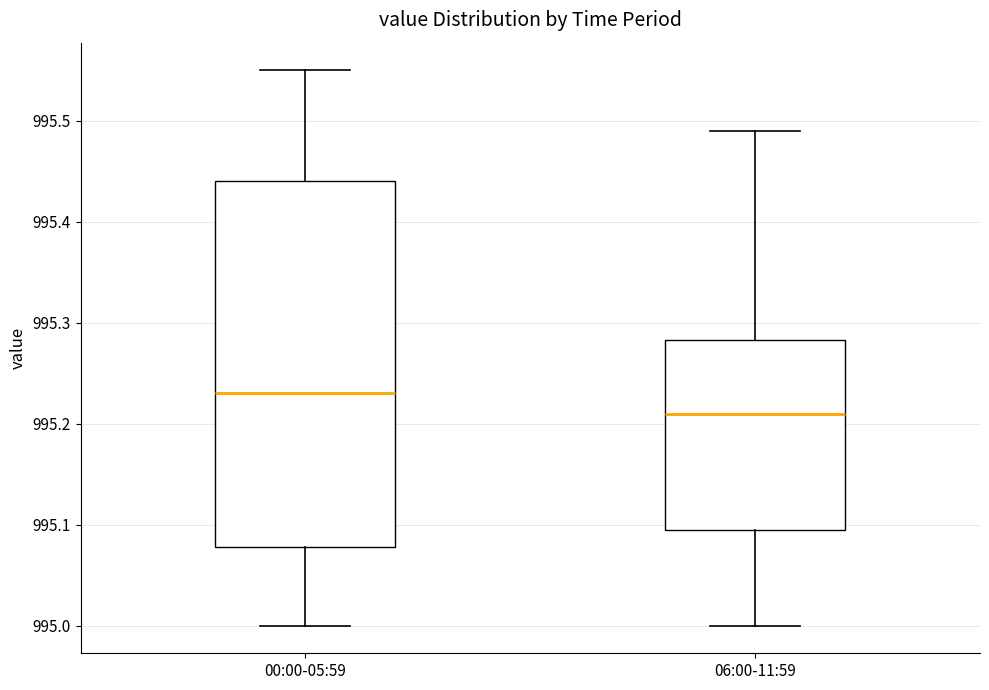

Which box has the lowest median line?

06:00-11:59